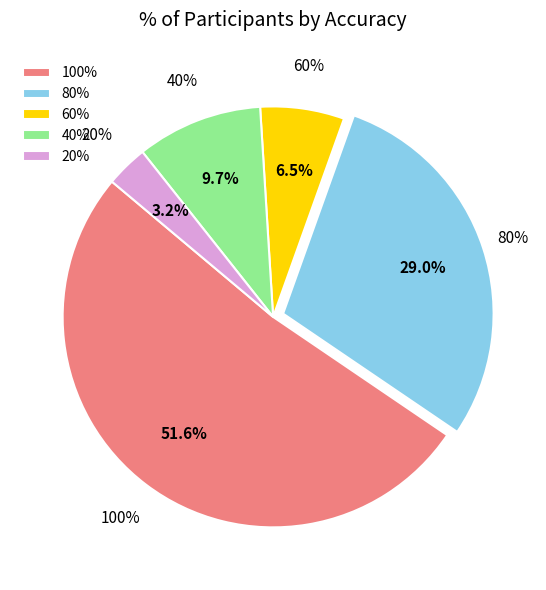

To the nearest percent, what is the difference between the 60% and 100% slice percentages?

45%